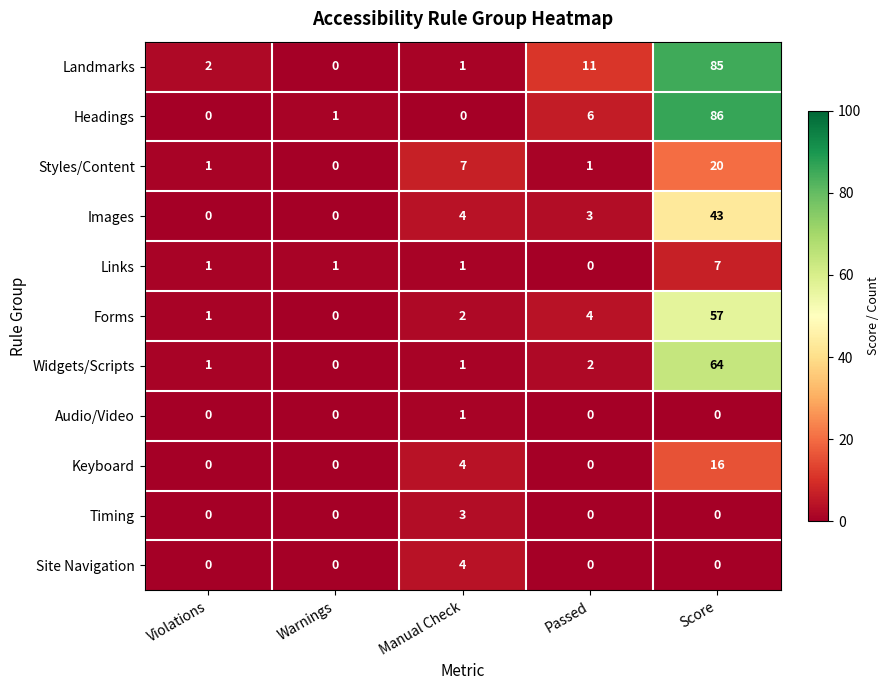

Where is Widgets/Scripts nearest to the value 32?

Passed